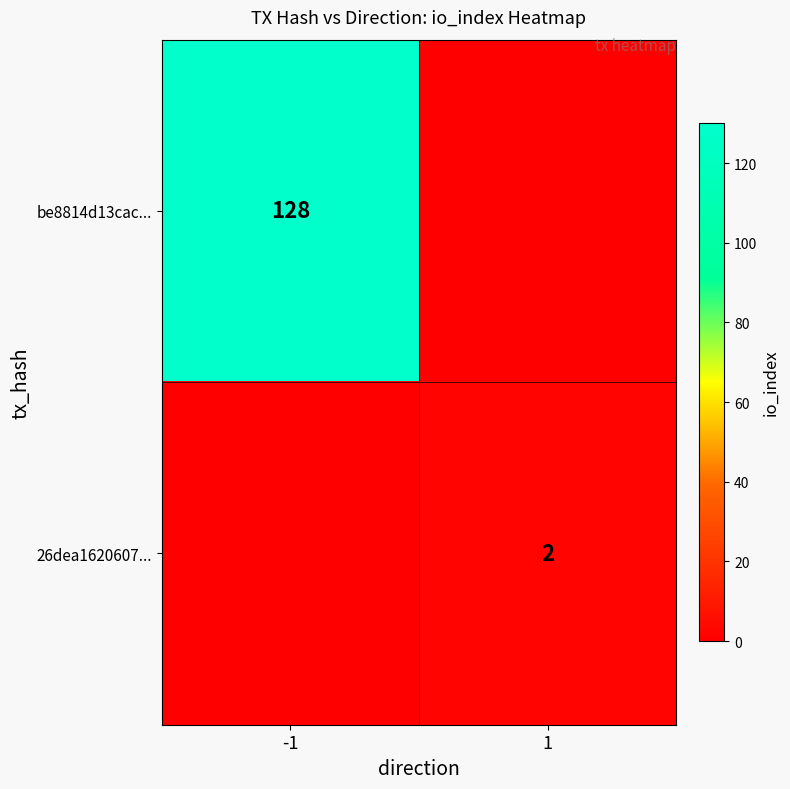

The be8814d13cac... series shows 206 at -1. True or false?

False